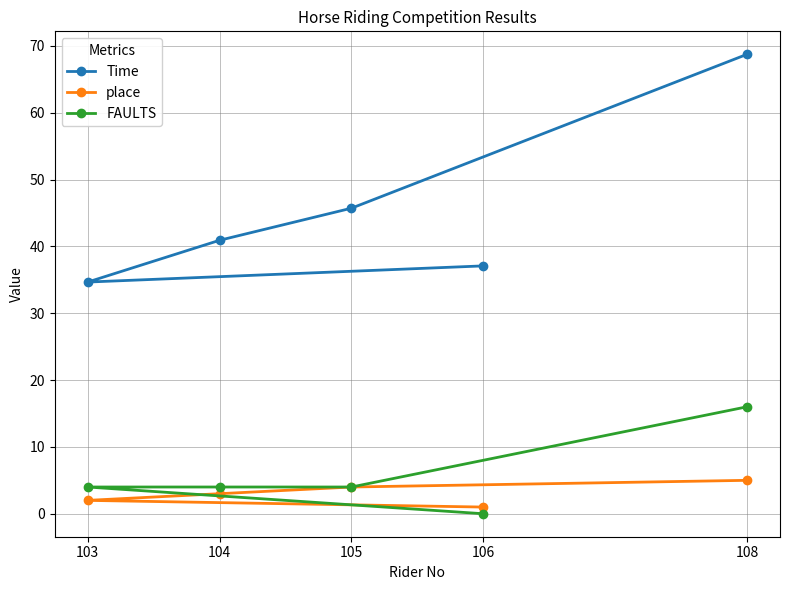

How many lines are shown in the chart?

3